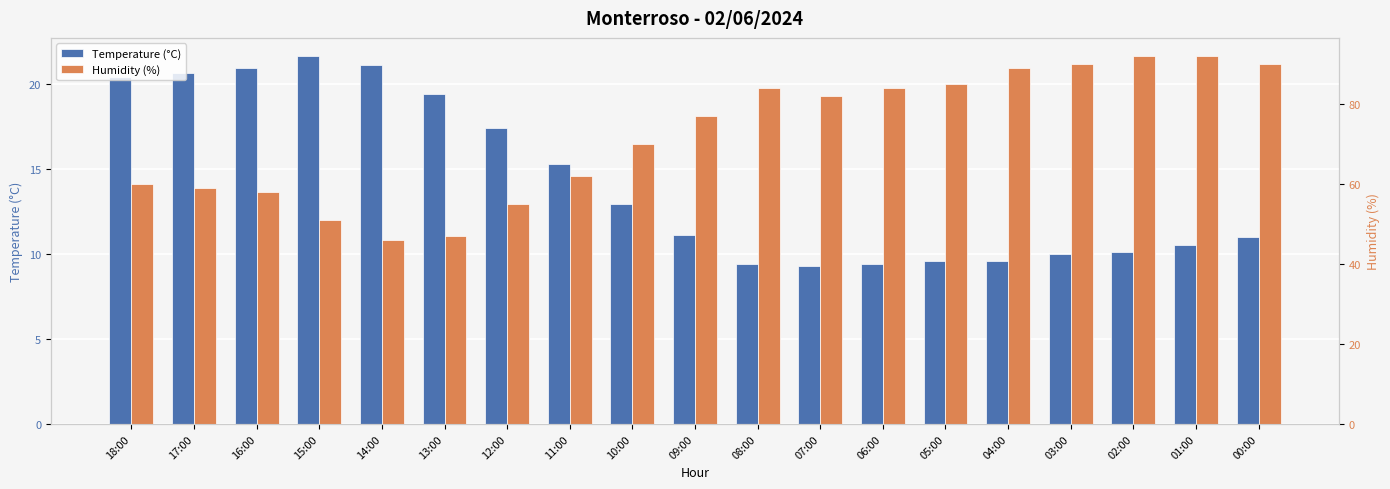

Is the value of Humidity (%) at 05:00 greater than the value of Temperature (°C) at 16:00?

Yes